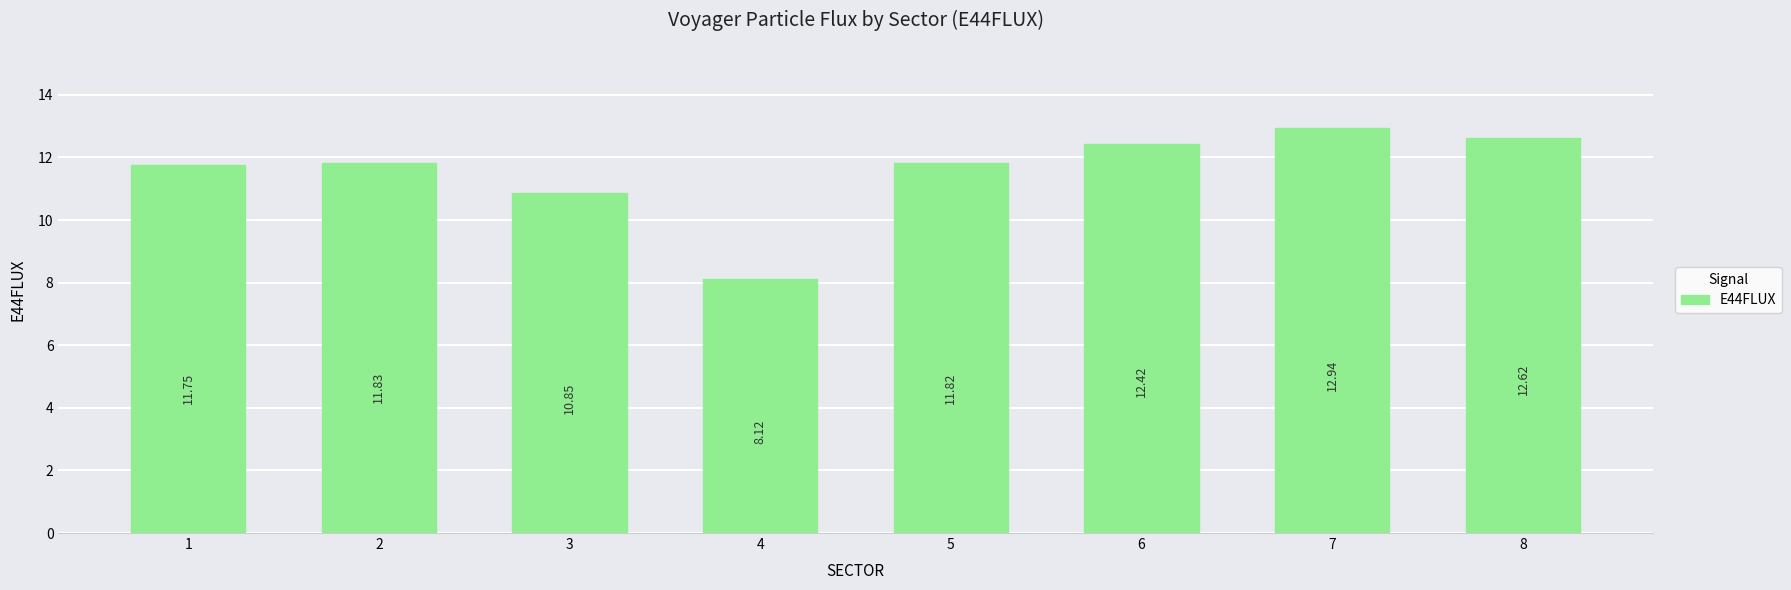

Where is the data nearest to the value 10?

3